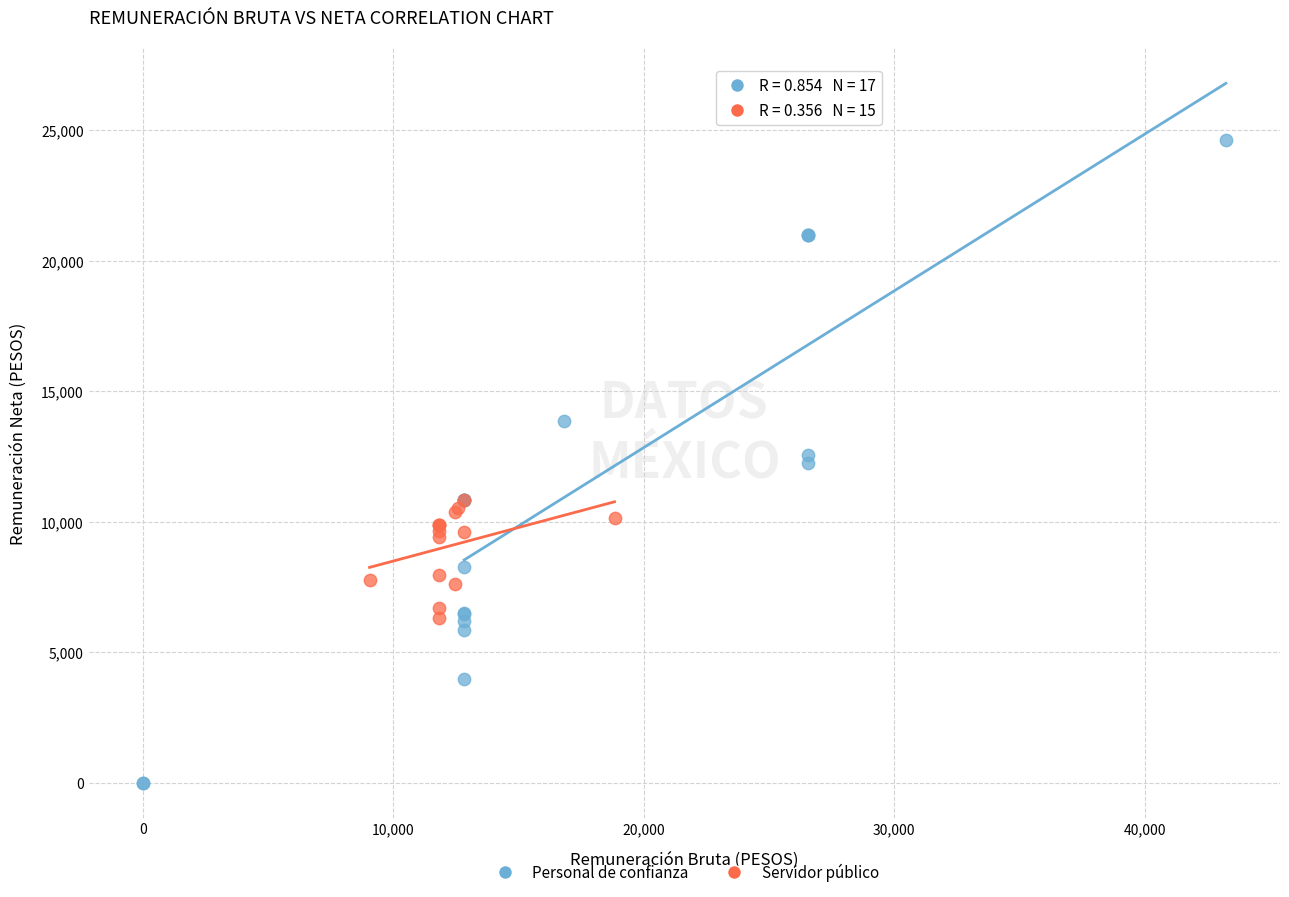

Which series has the largest Y range (max minus min)?

Personal de confianza